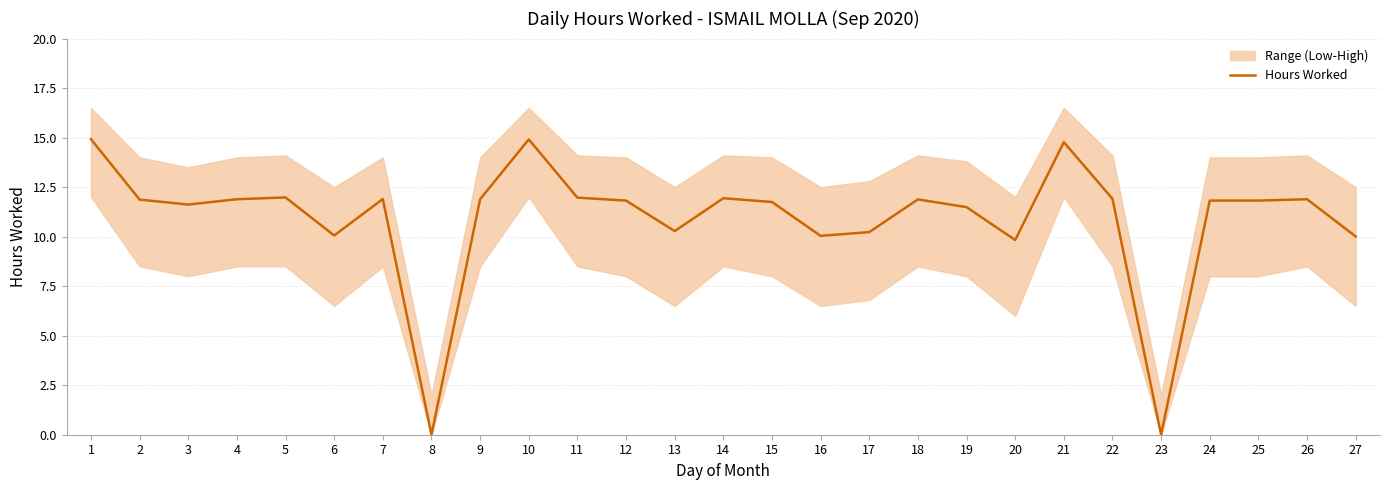

Reading left to right, transcribe all the data shown in this chart.

1=14.9	2=11.9	3=11.6	4=11.9	5=12.0	6=10.1	7=11.9	8=0.0	9=11.9	10=14.9	11=12.0	12=11.8	13=10.3	14=11.9	15=11.8	16=10.0	17=10.2	18=11.9	19=11.5	20=9.8	21=14.8	22=11.9	23=0.0	24=11.8	25=11.8	26=11.9	27=10.0